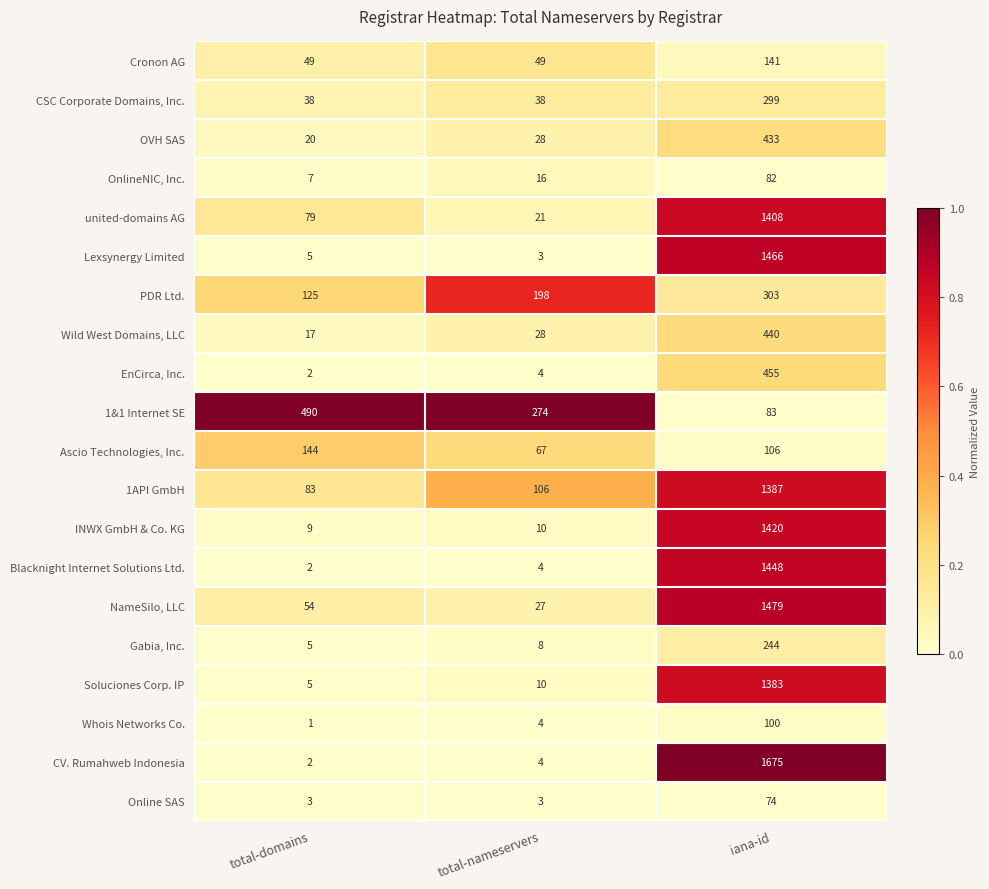

What is the spread (max minus min) of values at total-nameservers?

271